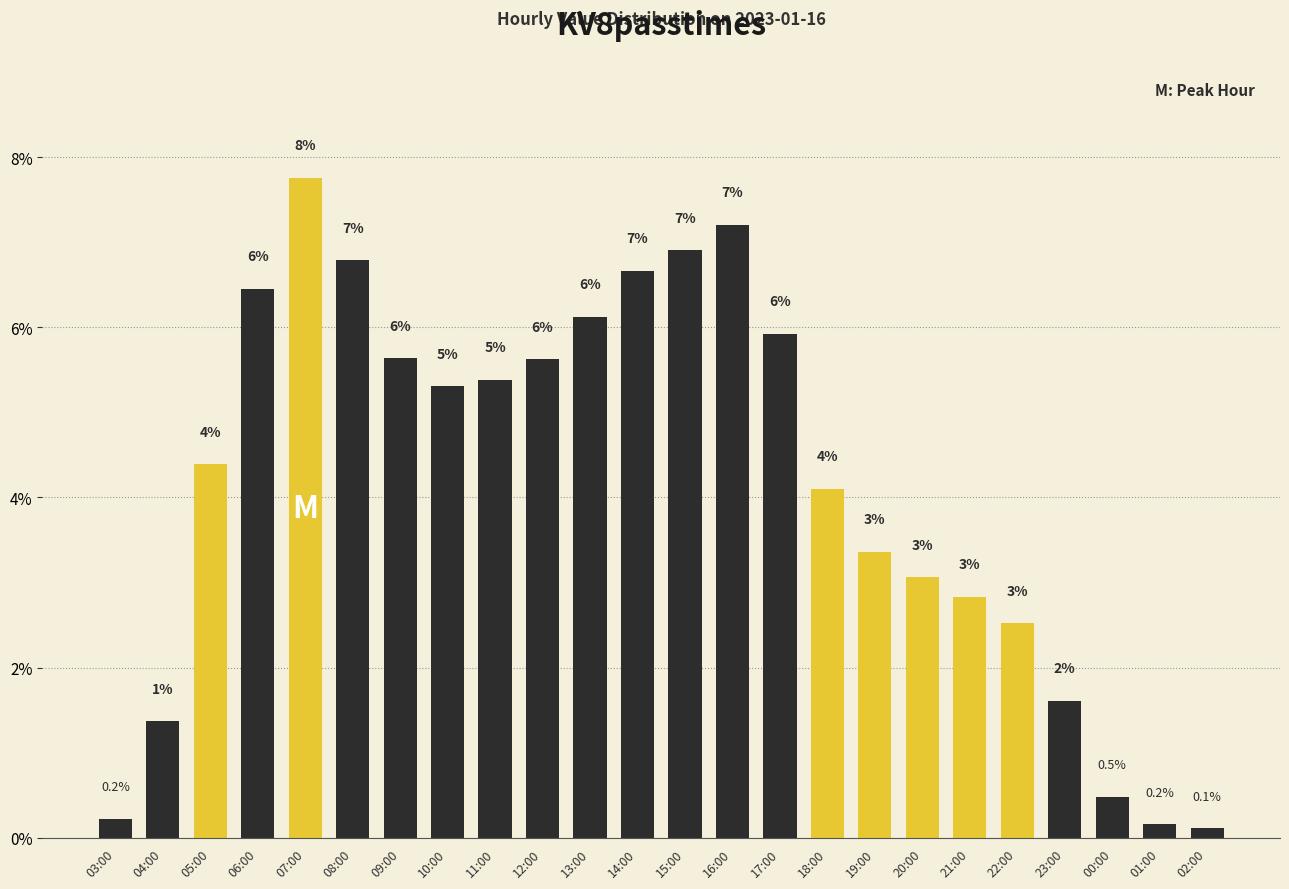

The chart shows a value of 0.5 at 04:00. True or false?

False